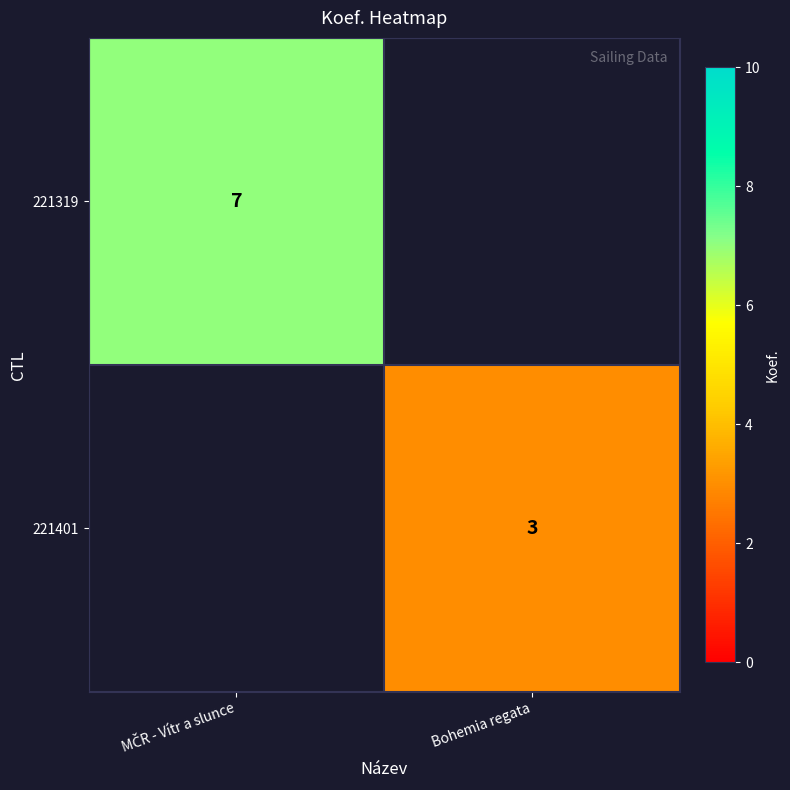

Is it true that 221401 equals 1 at Bohemia regata?

False